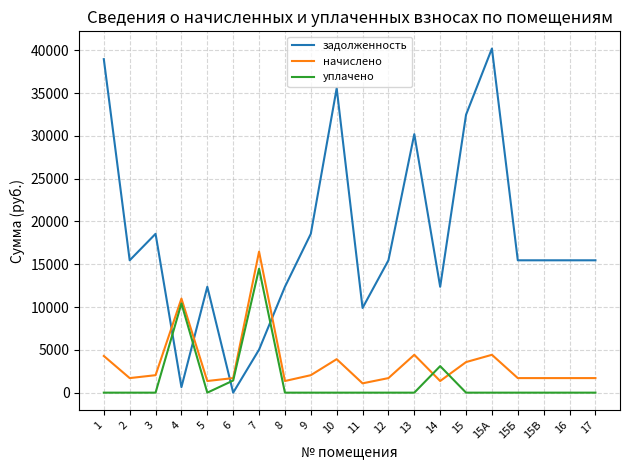

Which series changed the most between 7 and 12?

начислено